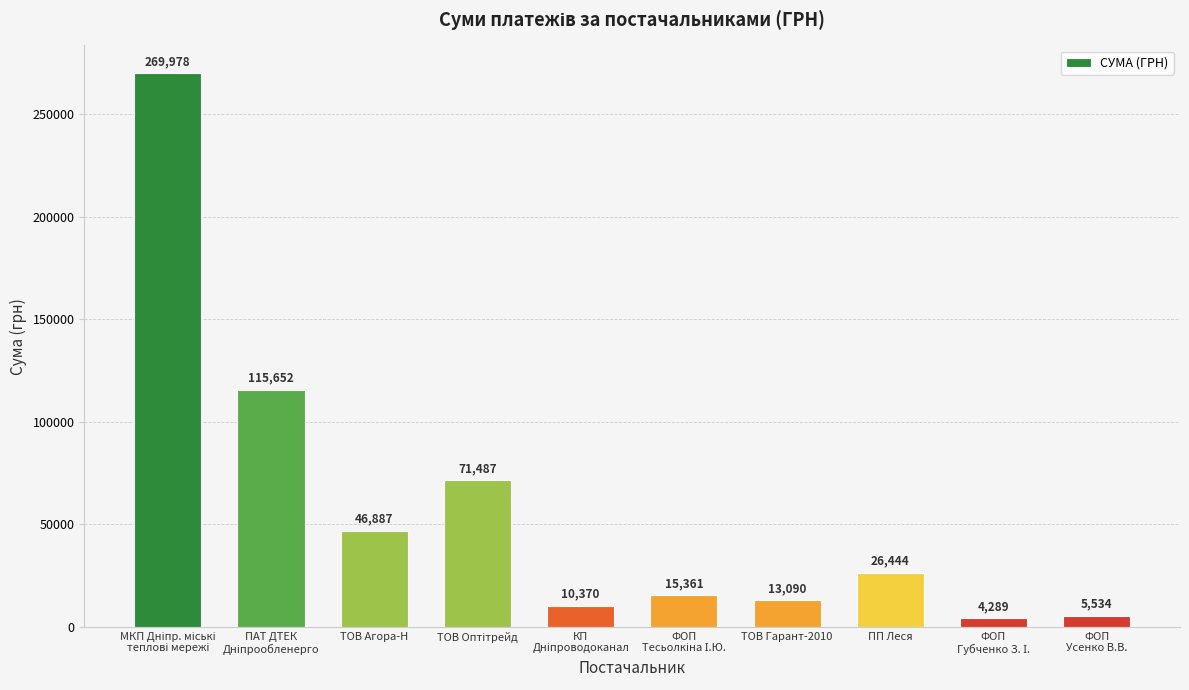

What is the value of the 8th bar from the left?

26443.7